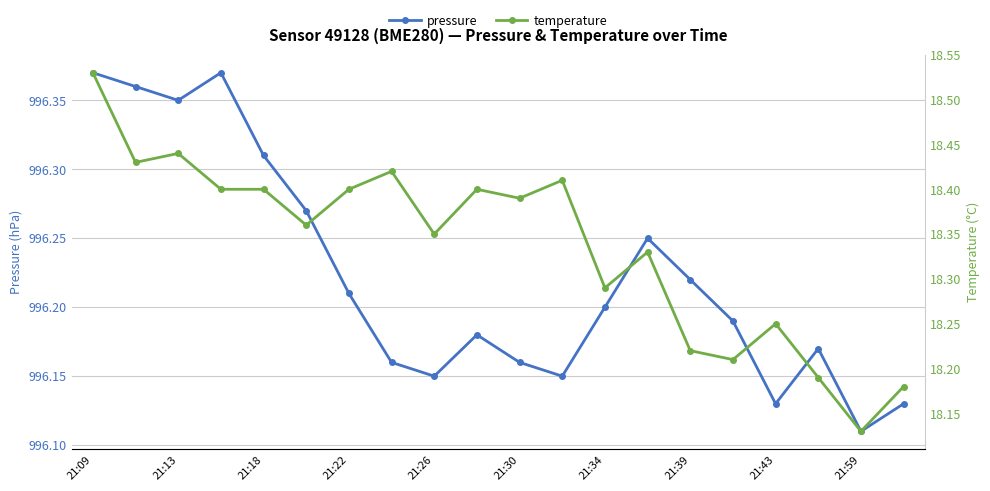

True or false: pressure has more than 0 points higher than both neighbors.

True